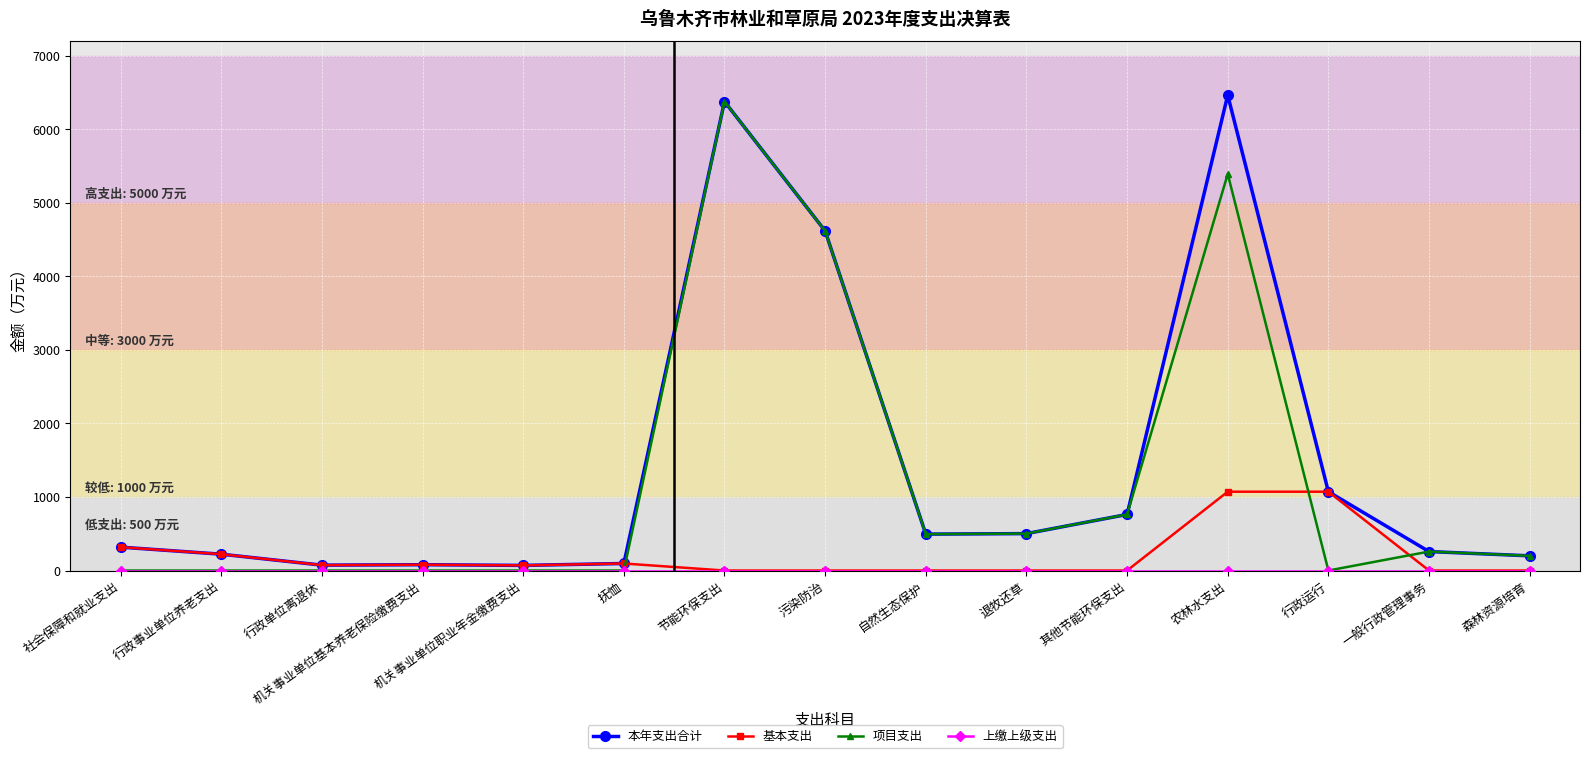

True or false: 本年支出合计 has more than 0 points higher than both neighbors.

True